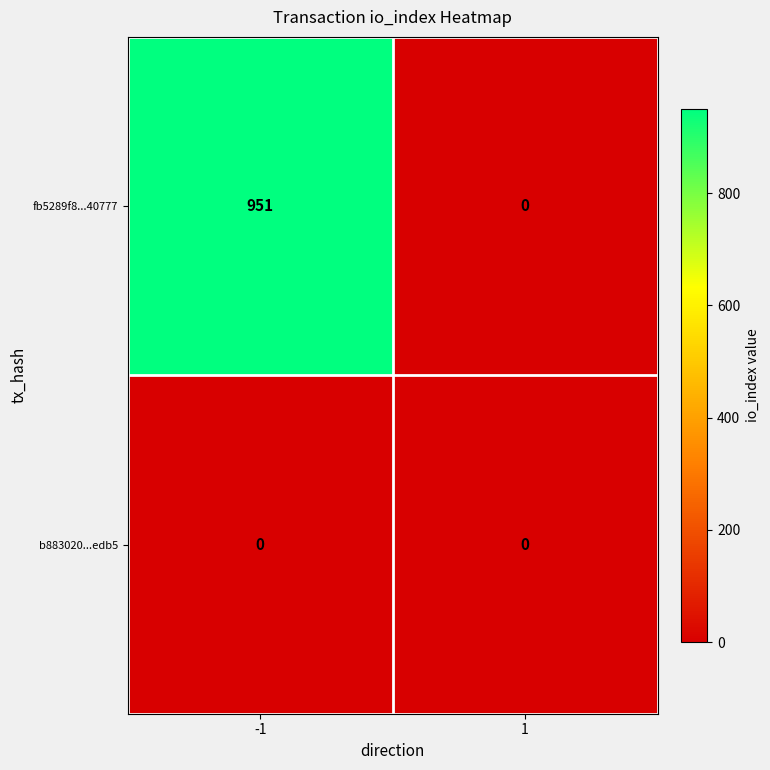

True or false: fb5289f8...40777 has a value of 951 at -1.

True